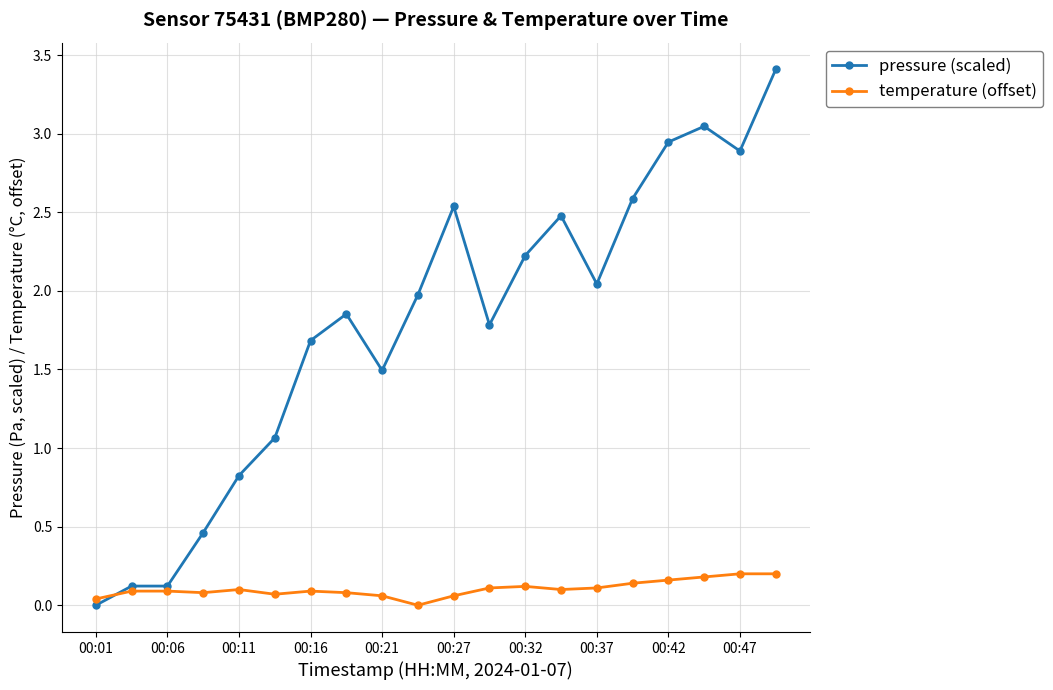

Which series has the largest total across all categories?

pressure (scaled)